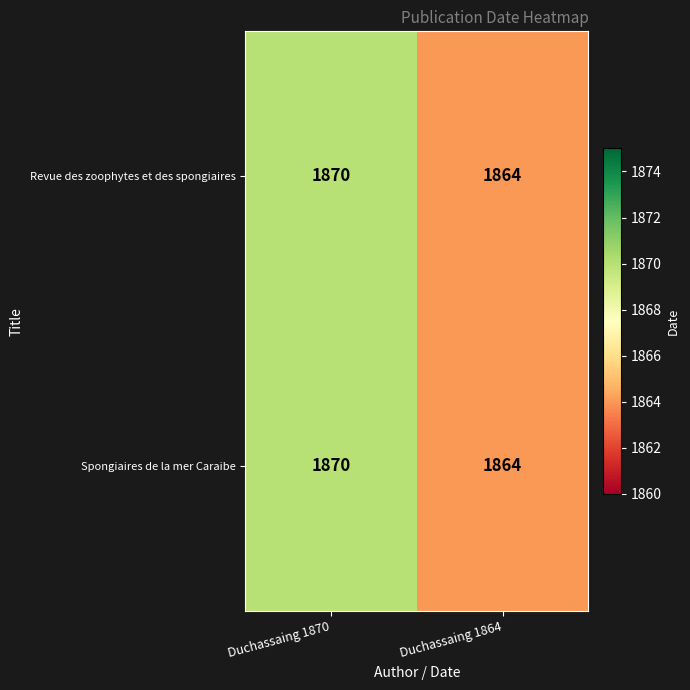

Read the Spongiaires de la mer Caraibe value at Duchassaing 1870.

1870